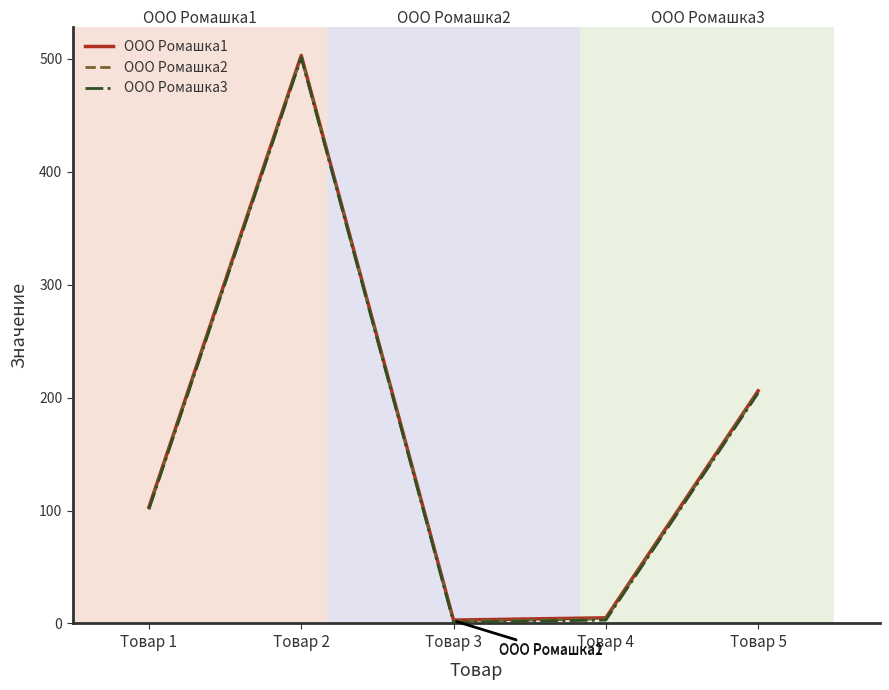

Which label corresponds to the largest value in the chart?

Товар 2